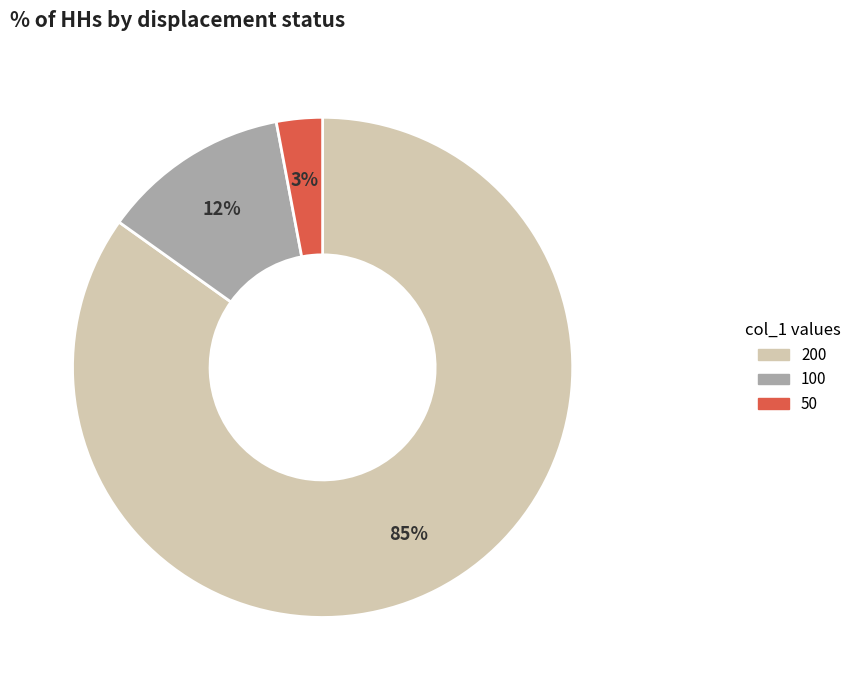

Is there any slice that represents more than half of the pie?

Yes